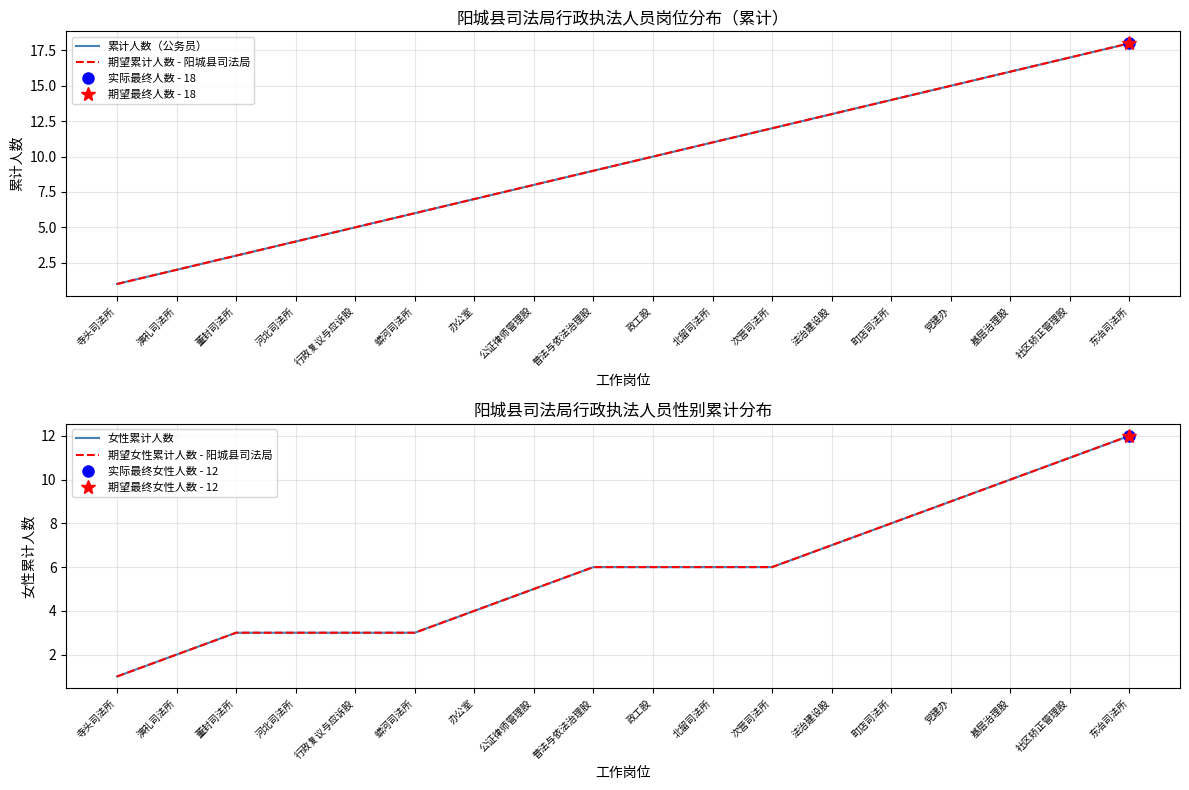

How many data points in 期望累计人数 - 阳城县司法局 are above 10?

8